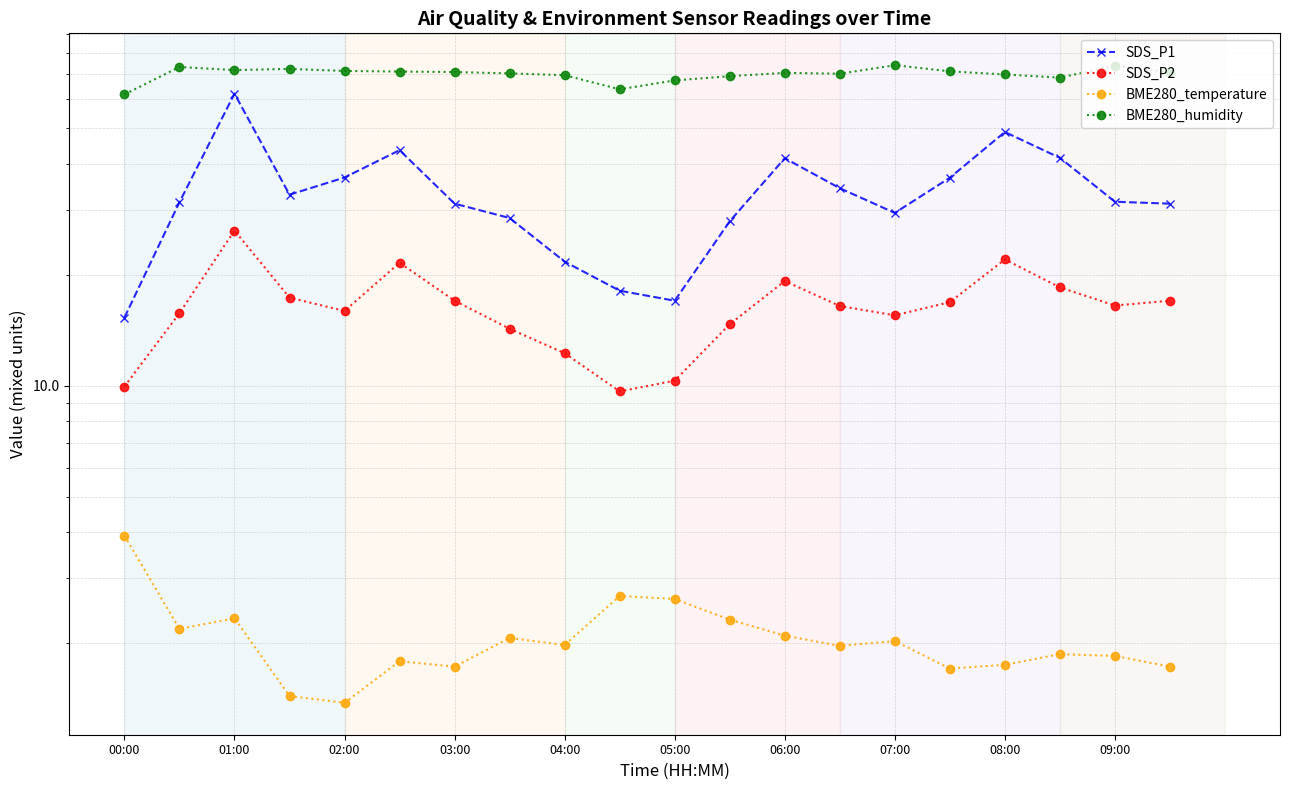

What is the value of the BME280_temperature point at the 3rd from the left?

2.3